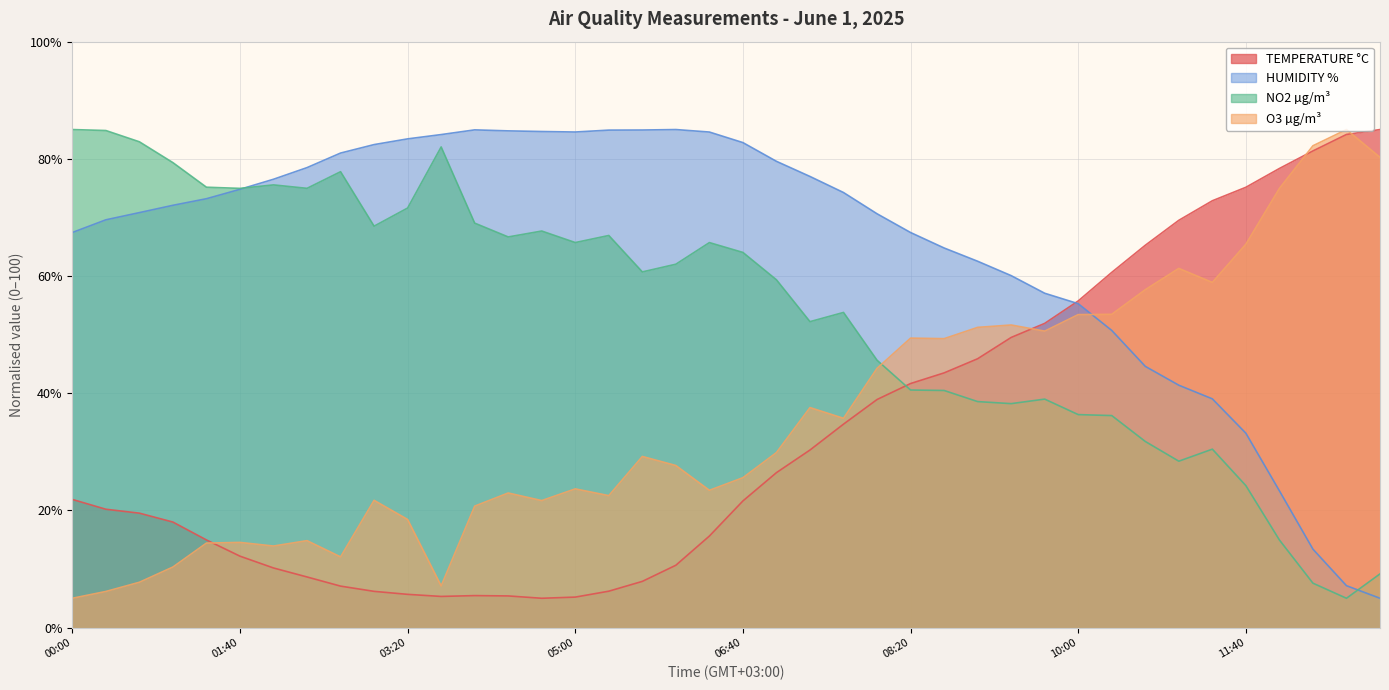

The O3 µg/m³ series shows 58.9 at 11:20. True or false?

True